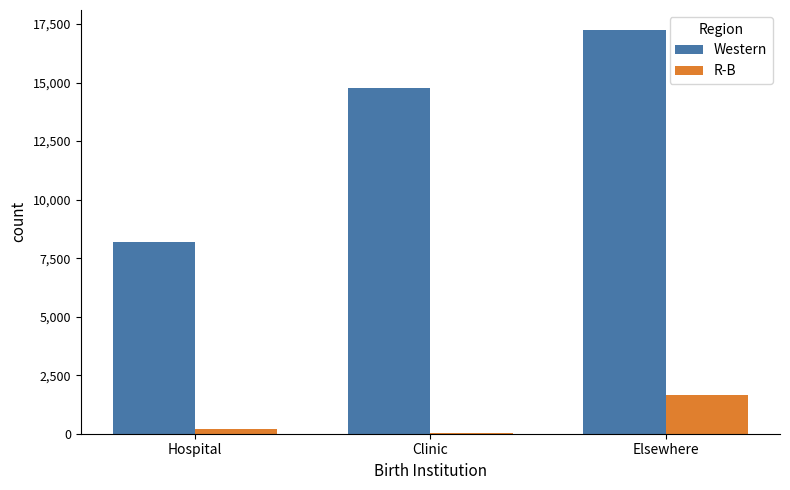

What is the sum of all R-B values?

1893